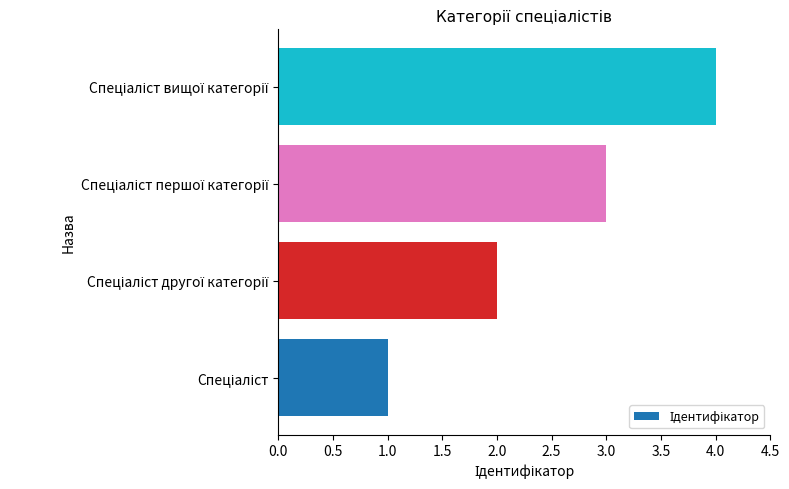

What is the difference between the maximum and minimum values?

3